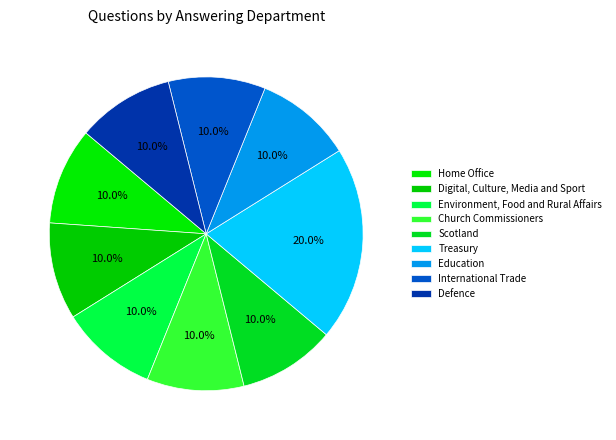

What percentage is the Education slice, to the nearest percent?

10%